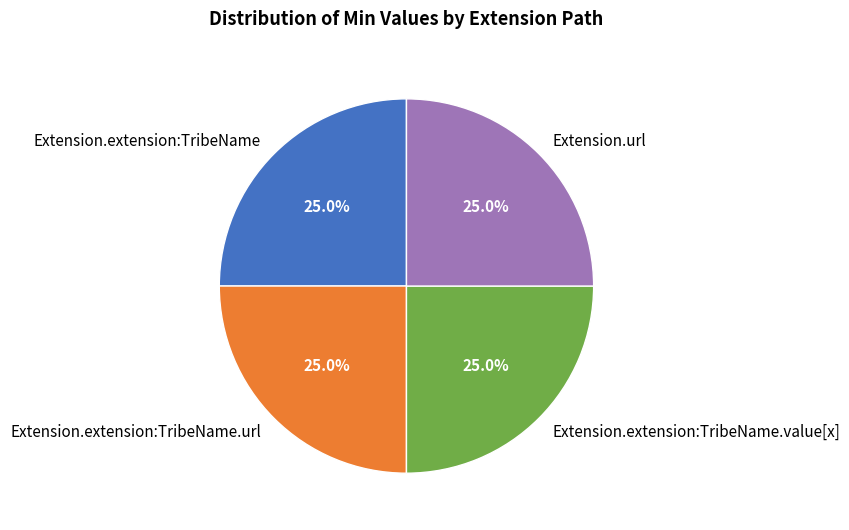

To the nearest percent, what is the average slice percentage?

25%